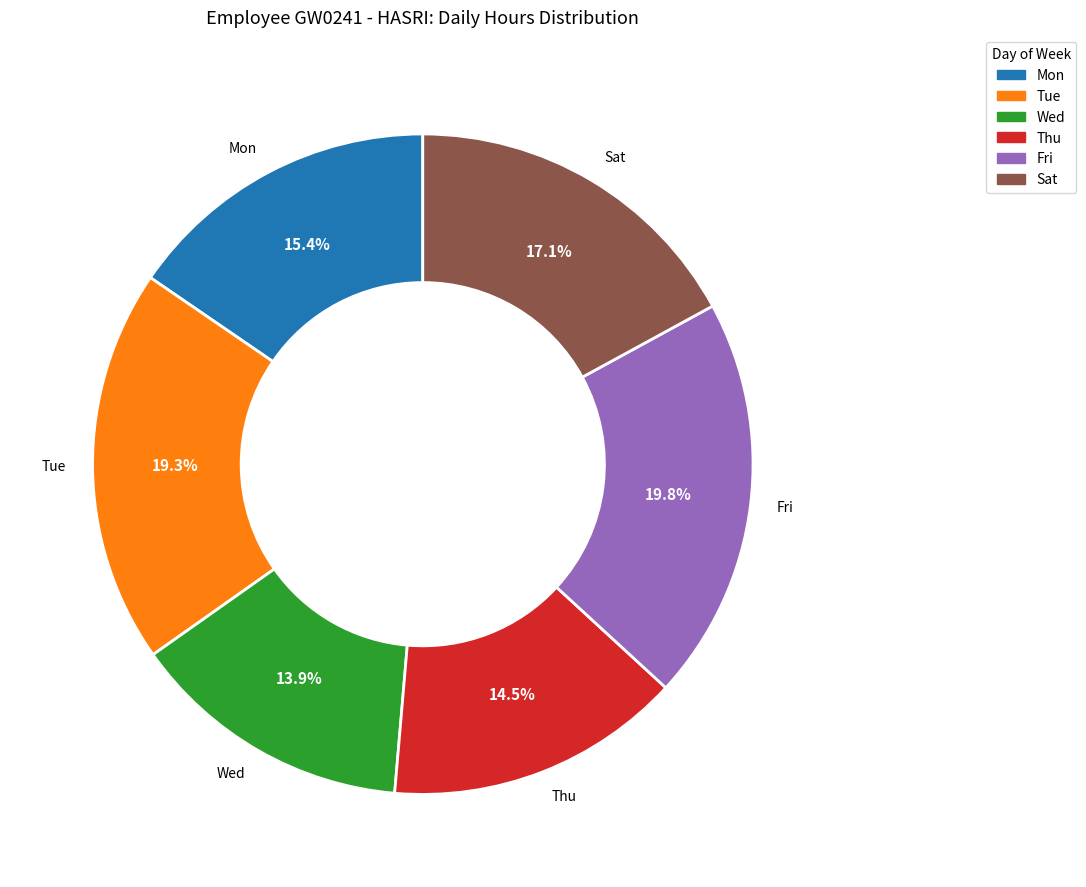

Which slice is the smallest?

Wed